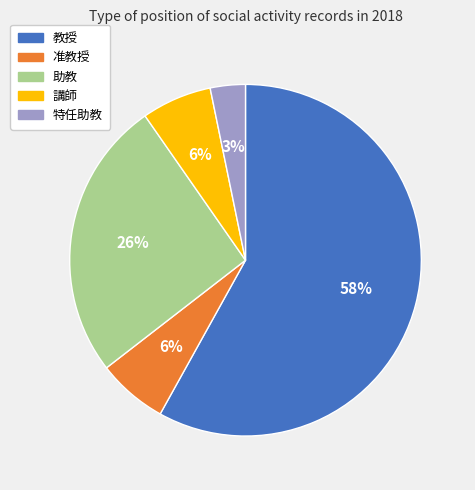

True or false: 助教 accounts for 13% of the total.

False